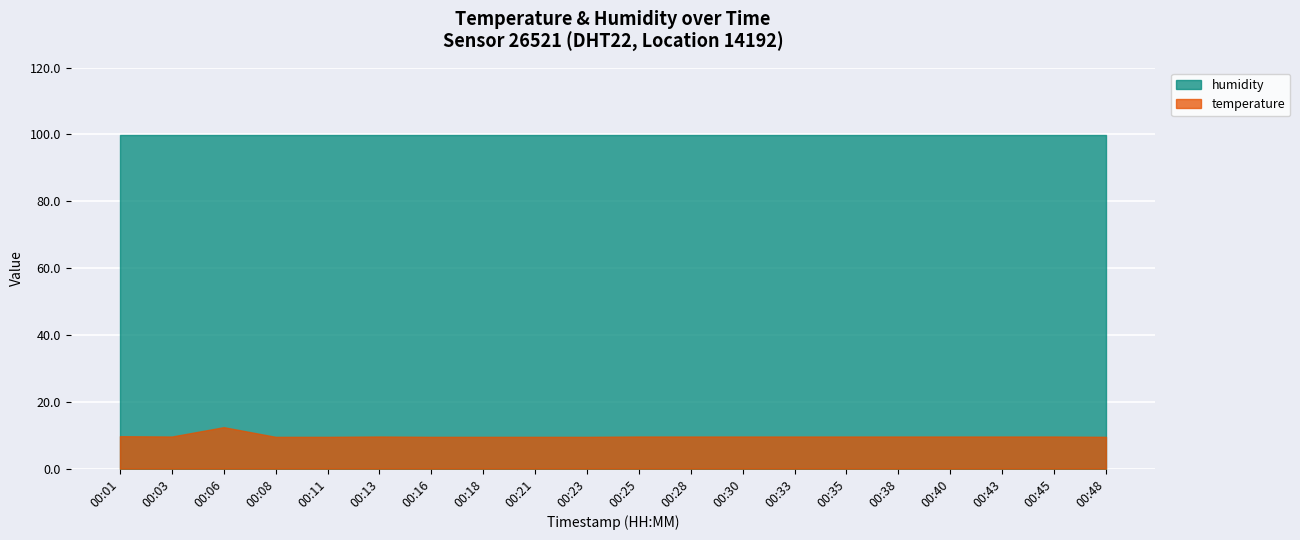

At how many categories does at least one series exceed 28?

20